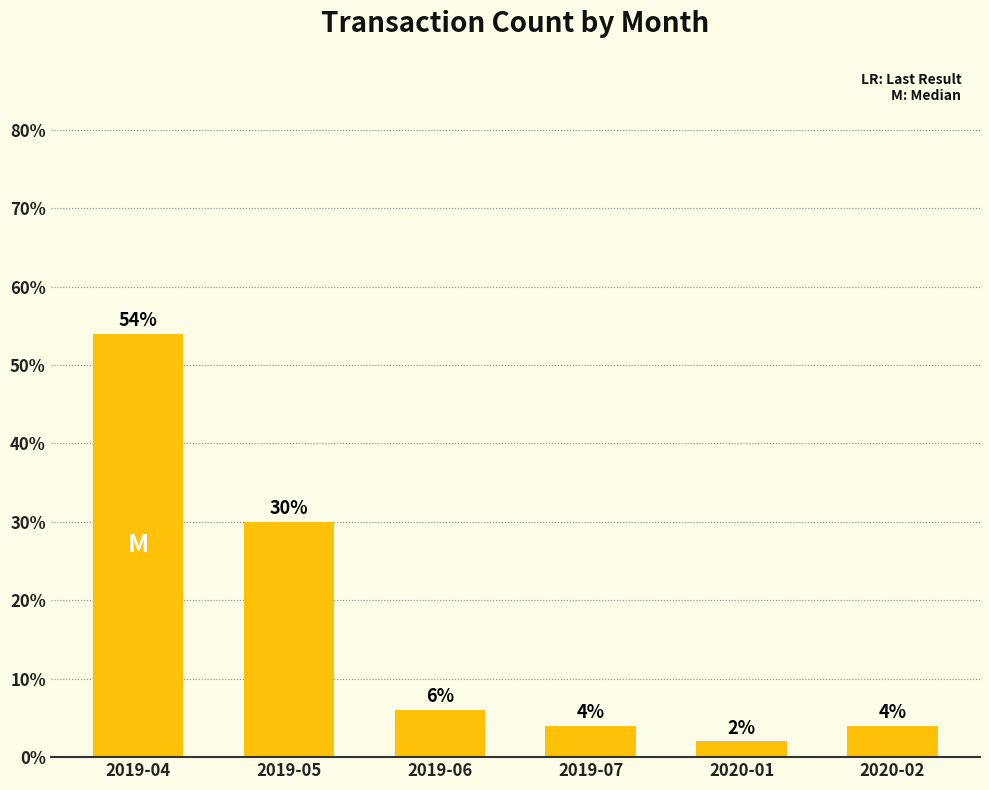

Approximately how many times larger is the value at 2020-01 compared to 2019-05?

0.1